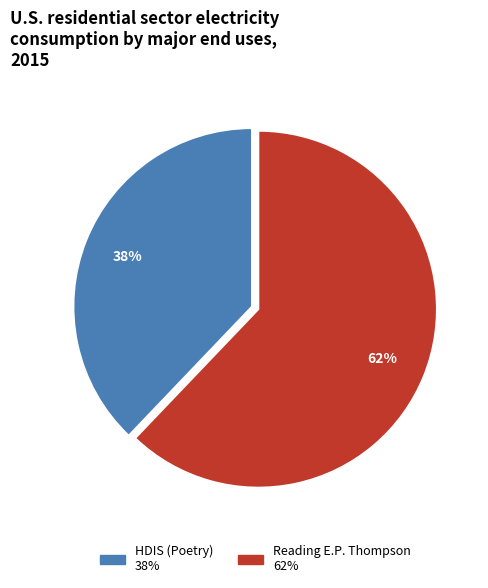

Which category has the biggest portion of the pie?

Reading E.P. Thompson